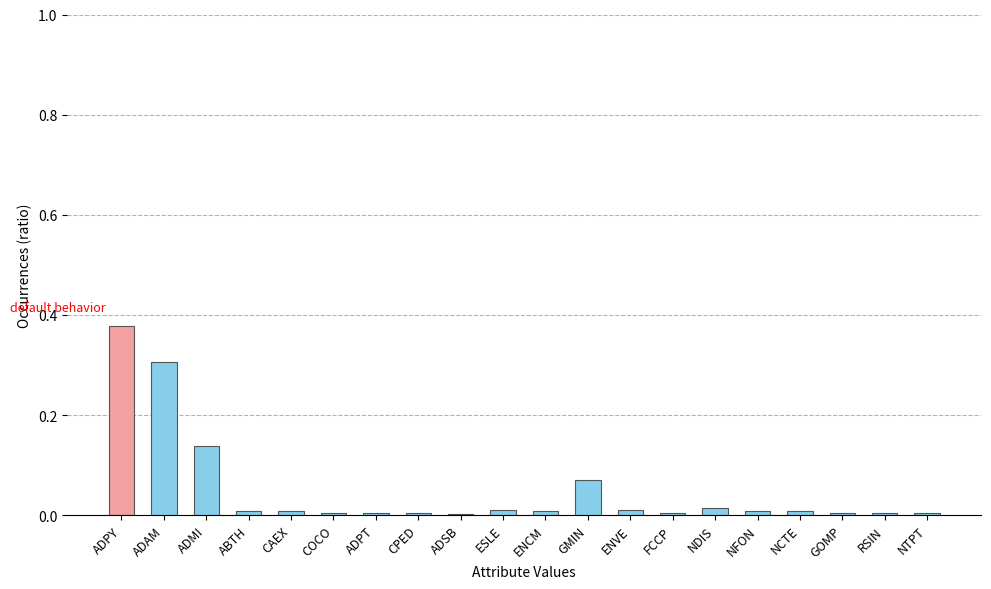

What is the sum of all values?

1.0